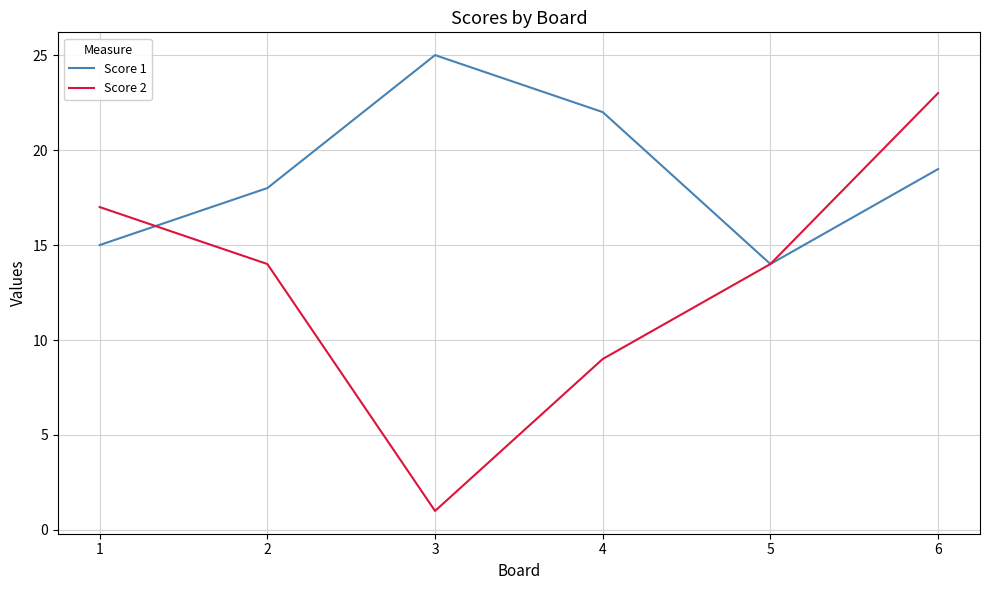

True or false: Score 1 has a value of 23 at 5.

False